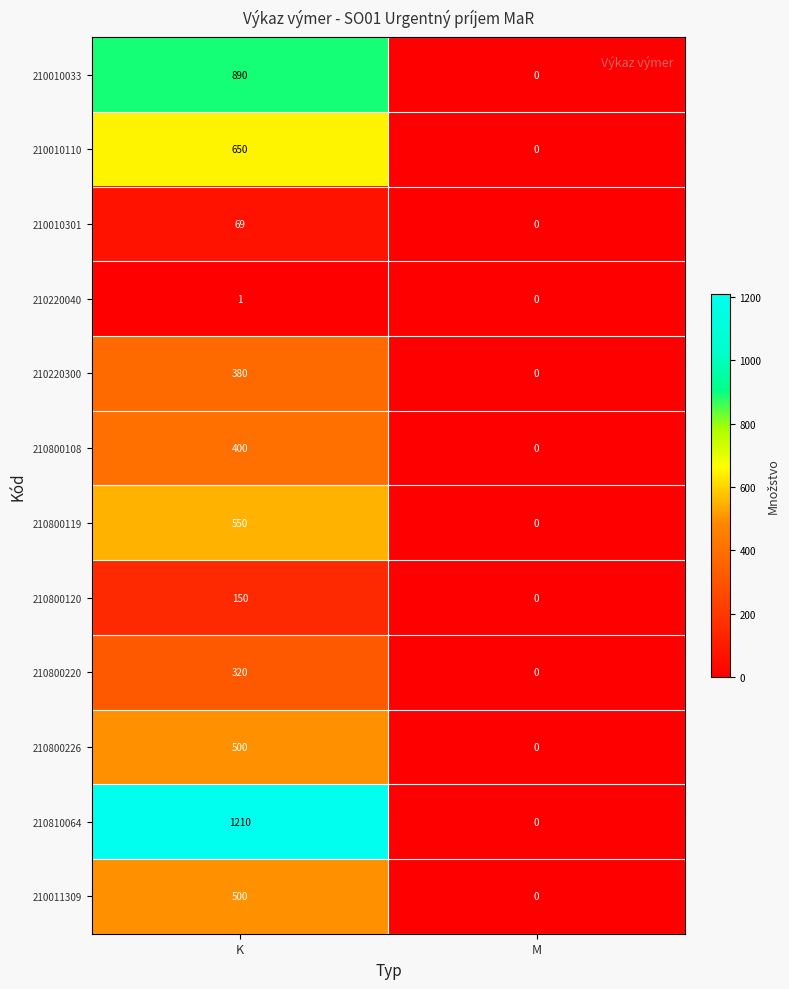

At which category does the chart reach its minimum across all series?

M